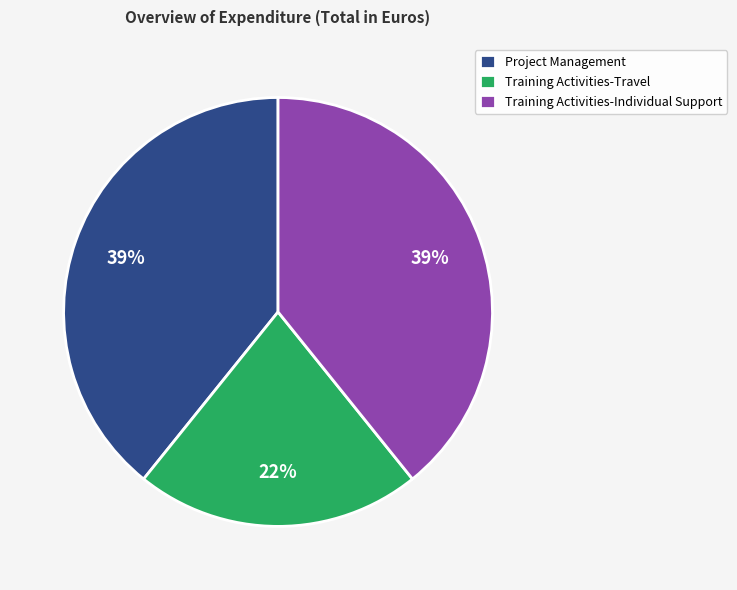

To the nearest percent, what is the average slice percentage?

33%